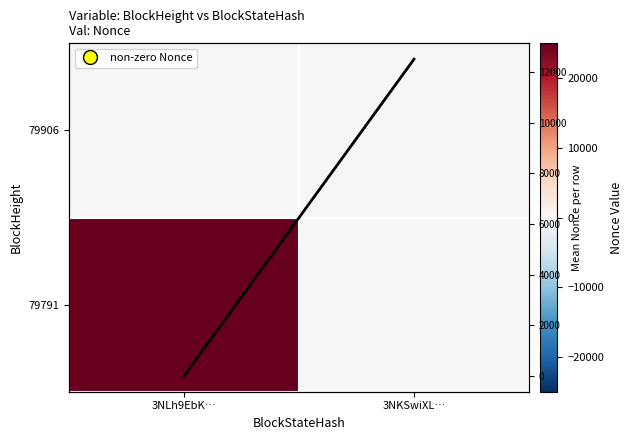

What is the difference between the highest and lowest values at 3NKSwiXL…?

12508.5